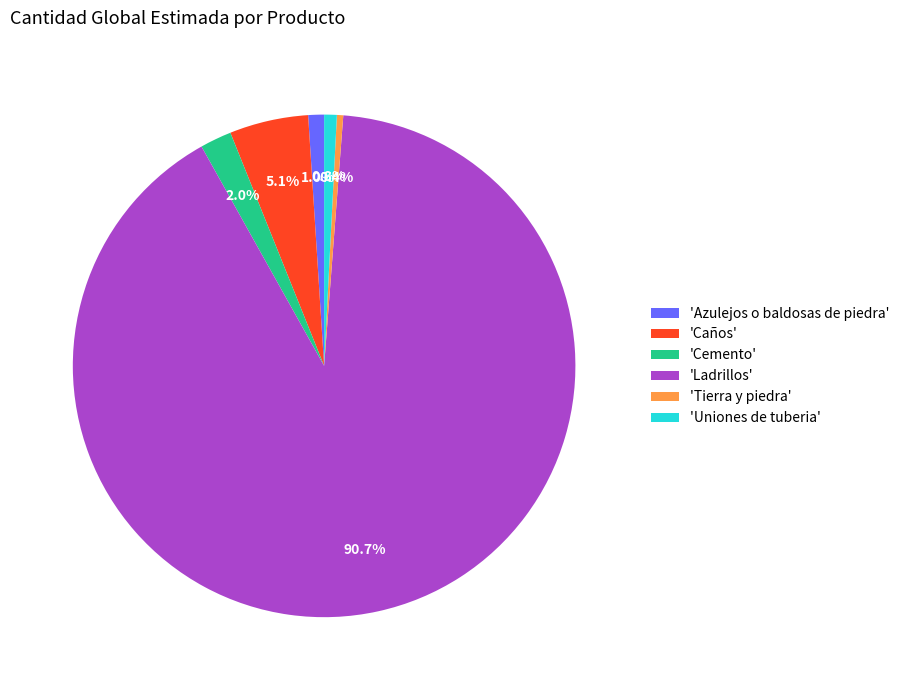

Approximately how many times larger is the value at 'Cemento' compared to 'Tierra y piedra'?

5.0